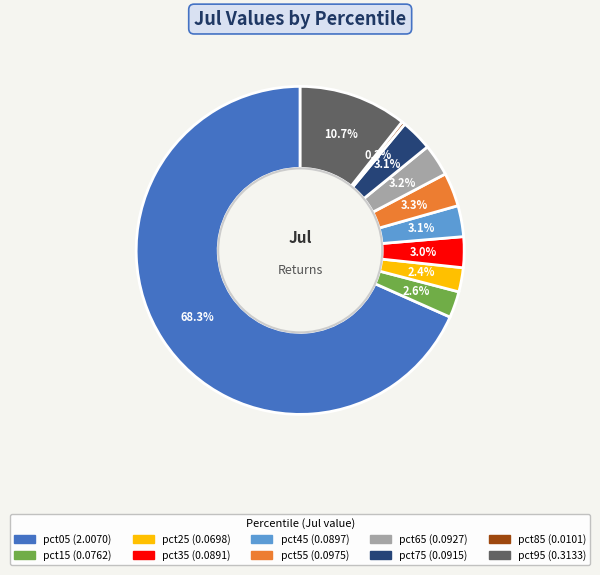

How much of the chart is everything except pct05?

31.7%